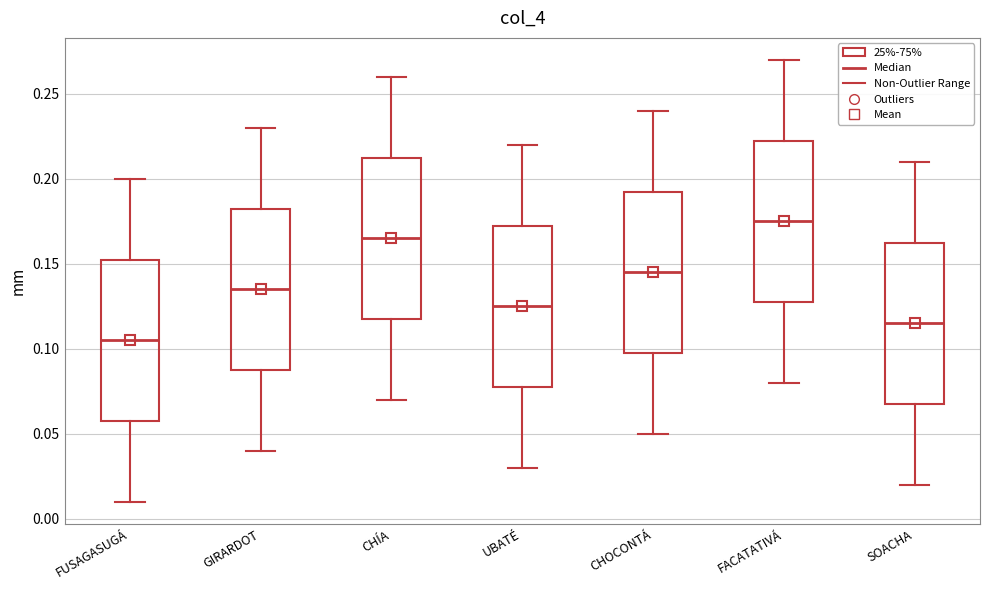

Reading left to right, transcribe this box plot: for each box, give where its median line is, the range the box spans, and where its two whiskers end, as read against the y-axis. The values are not printed on the chart, so give them approximately, as read against the axis.

FUSAGASUGÁ: median 0.105, box 0.060 to 0.155, whiskers 0.010 to 0.200
GIRARDOT: median 0.135, box 0.090 to 0.185, whiskers 0.040 to 0.230
CHÍA: median 0.165, box 0.120 to 0.215, whiskers 0.070 to 0.260
UBATÉ: median 0.125, box 0.080 to 0.175, whiskers 0.030 to 0.220
CHOCONTÁ: median 0.145, box 0.100 to 0.195, whiskers 0.050 to 0.240
FACATATIVÁ: median 0.175, box 0.130 to 0.225, whiskers 0.080 to 0.270
SOACHA: median 0.115, box 0.070 to 0.165, whiskers 0.020 to 0.210